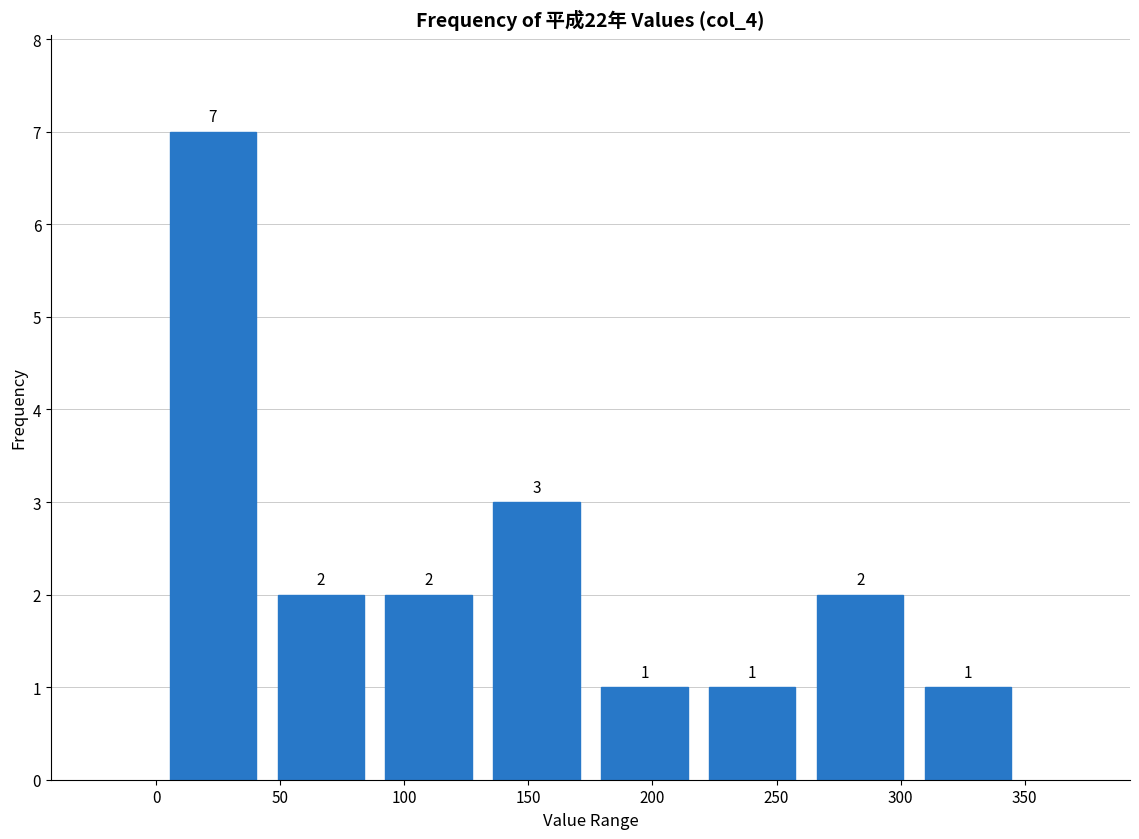

What is the height of the bar covering 262.0 to 305.5 on the x-axis? The bar edges are not printed on the chart, so give them approximately, as read against the axis.

2